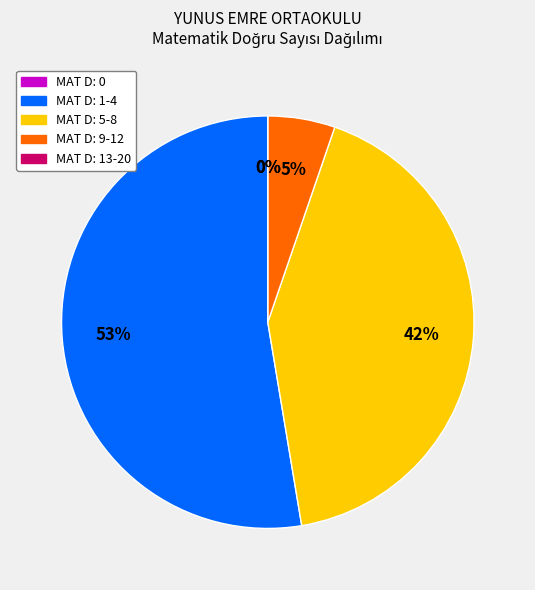

True or false: 13-20 accounts for 5% of the total.

False